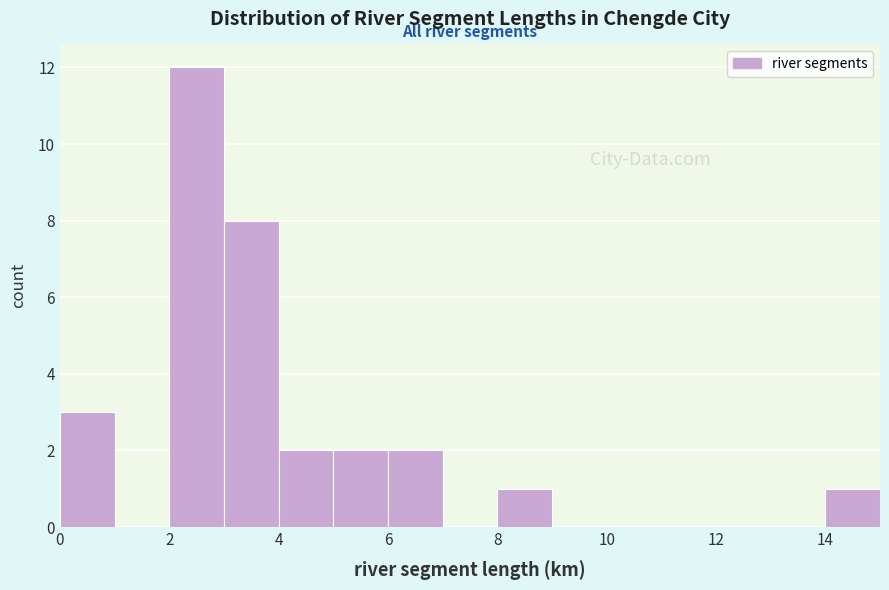

Reading left to right, transcribe this chart: for each bar, give the range it covers on the x-axis and its height. The values are not printed on the chart, so give them approximately, as read against the axis.

0 to 1: 3
1 to 2: 0
2 to 3: 12
3 to 4: 8
4 to 5: 2
5 to 6: 2
6 to 7: 2
7 to 8: 0
8 to 9: 1
9 to 10: 0
10 to 11: 0
11 to 12: 0
12 to 13: 0
13 to 14: 0
14 to 15: 1